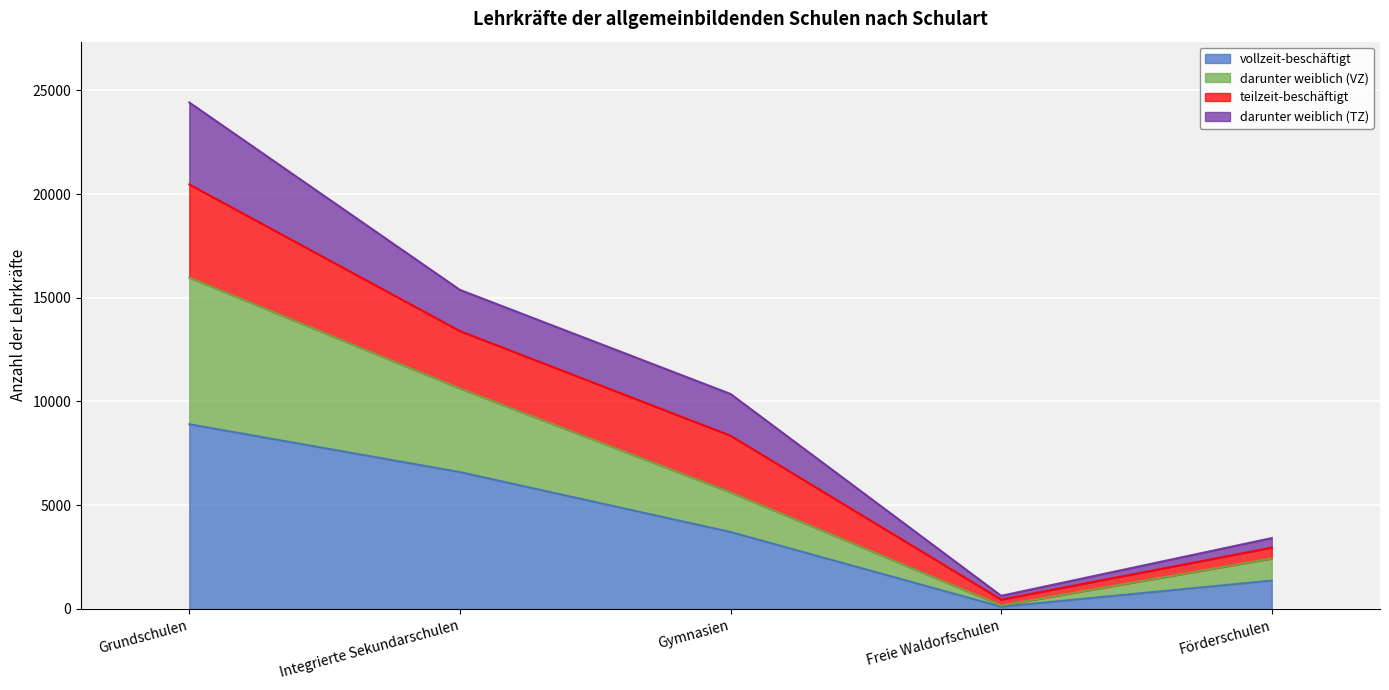

True or false: darunter weiblich (VZ) and vollzeit-beschäftigt intersect in this chart.

False